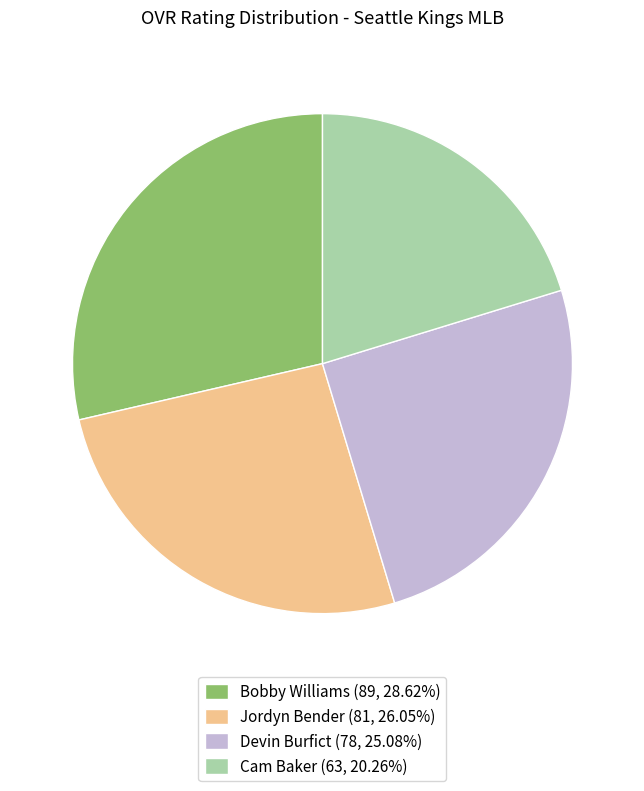

Which has a higher value, Cam Baker or Bobby Williams?

Bobby Williams